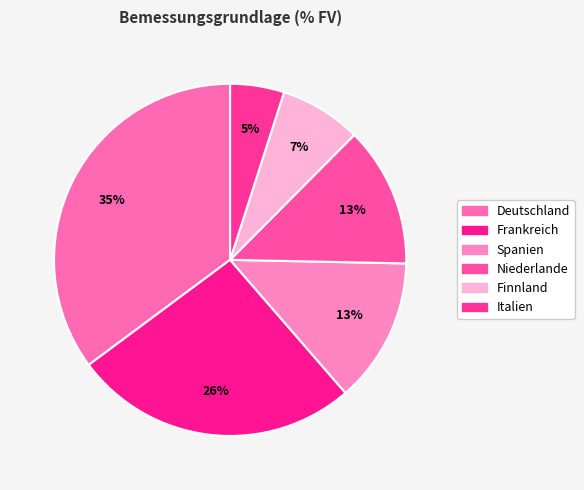

To the nearest percent, what is the difference between the largest and smallest slice percentages?

30%